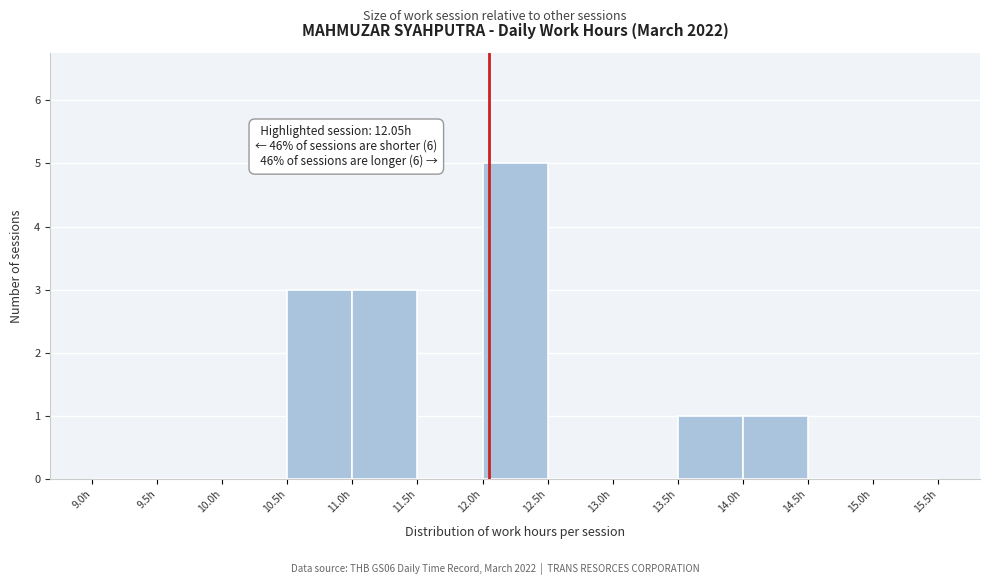

Over which range of the x-axis is the bar tallest?

12.0 to 12.5